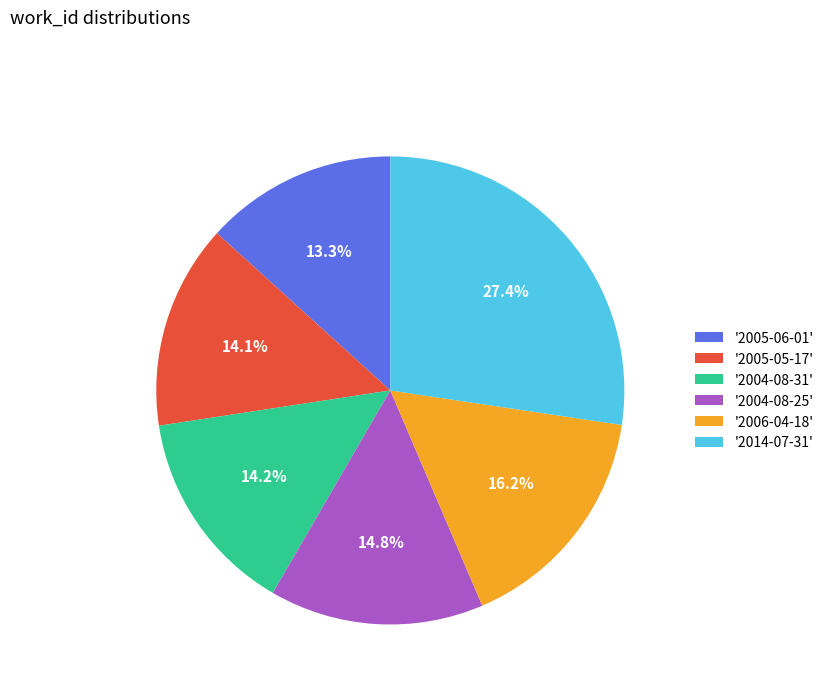

What is the largest slice in the pie chart?

'2014-07-31'